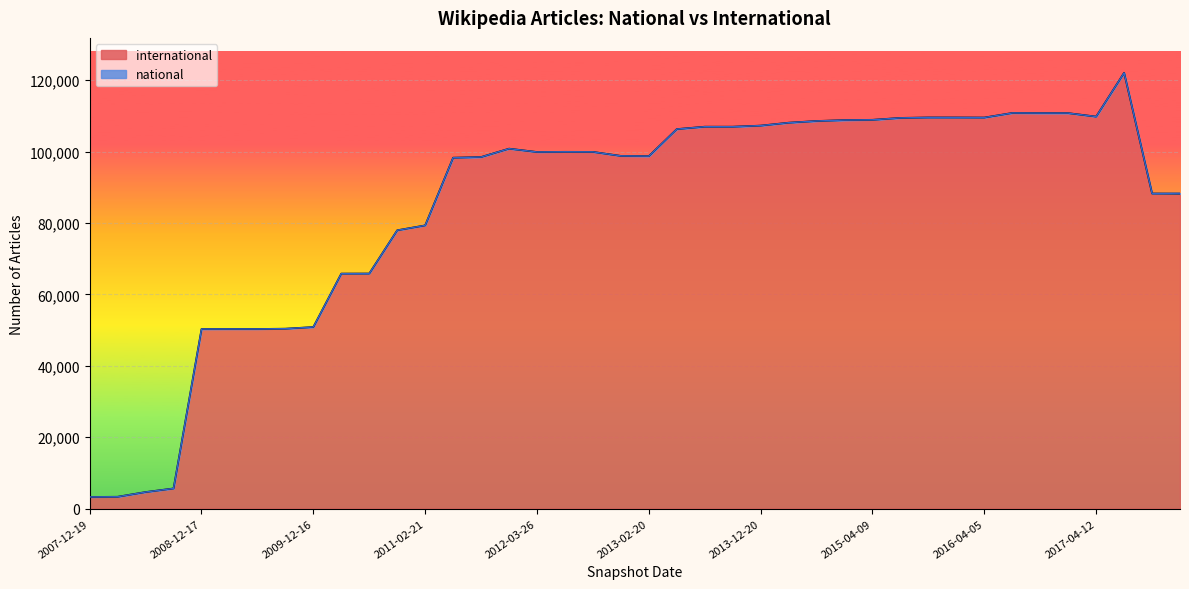

What is the maximum value shown in the chart?

122092